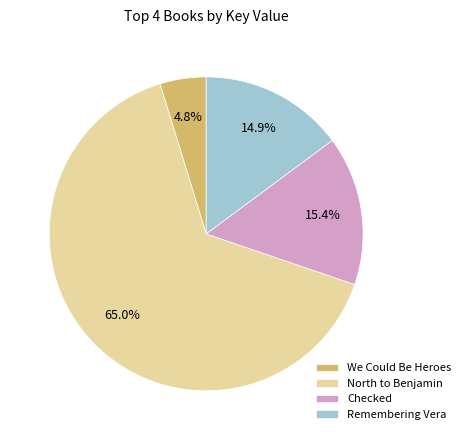

To the nearest percent, what is the difference between the largest and smallest slice percentages?

60%